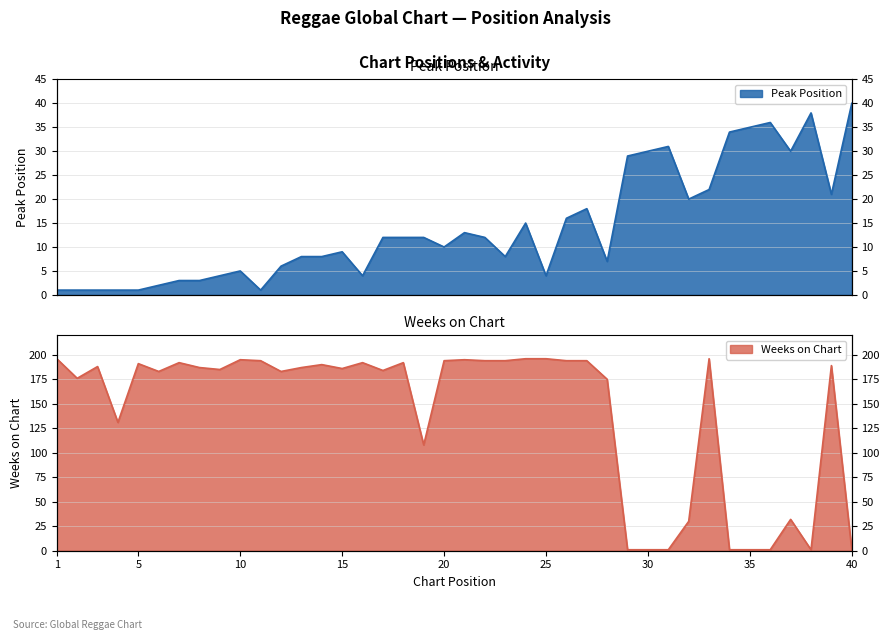

Rank the categories by Weeks on Chart value from lowest to highest.

29, 30, 31, 34, 35, 36, 38, 40, 32, 37, 19, 4, 28, 2, 6, 12, 17, 9, 15, 8, 13, 3, 39, 14, 5, 7, 16, 18, 11, 20, 22, 23, 26, 27, 10, 21, 1, 24, 25, 33